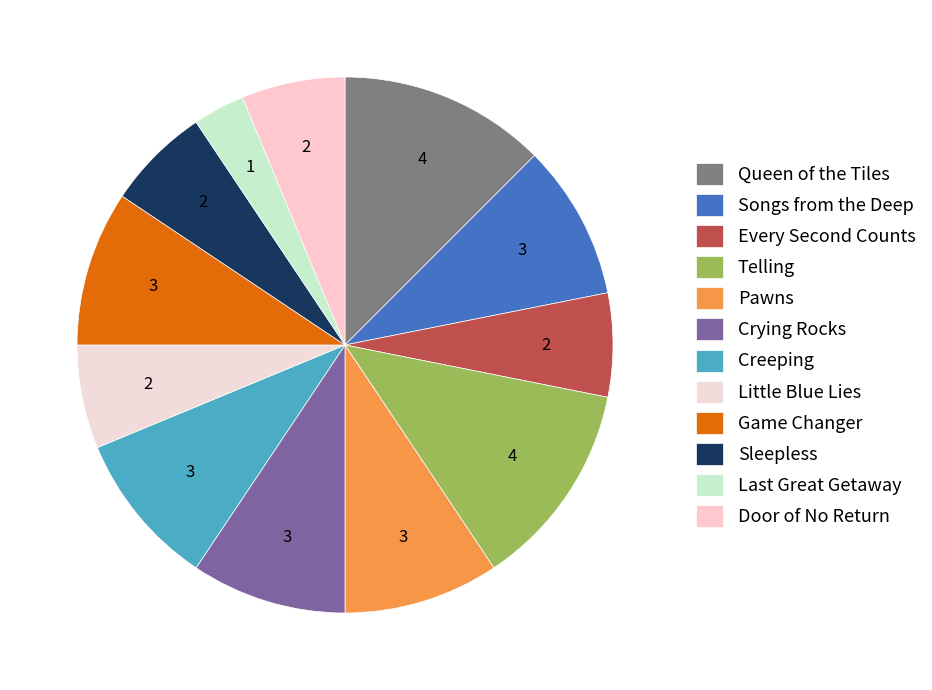

Do Creeping and Sleepless together represent more than half of the pie?

No